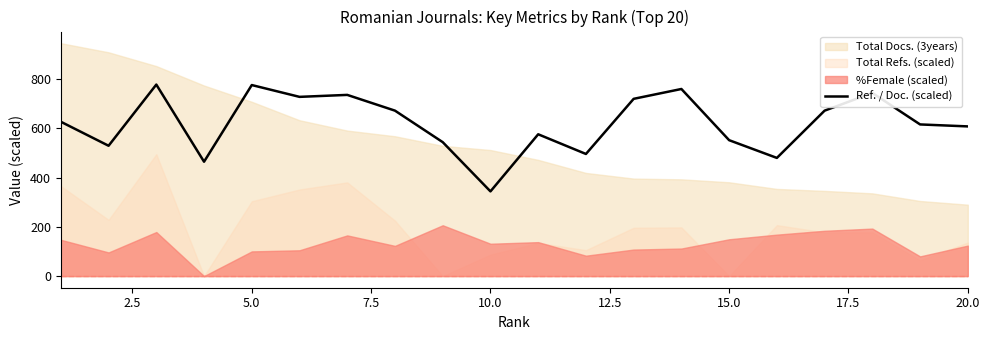

The value of Ref. / Doc. (scaled) at 20.0 is 608.0. True or false?

True